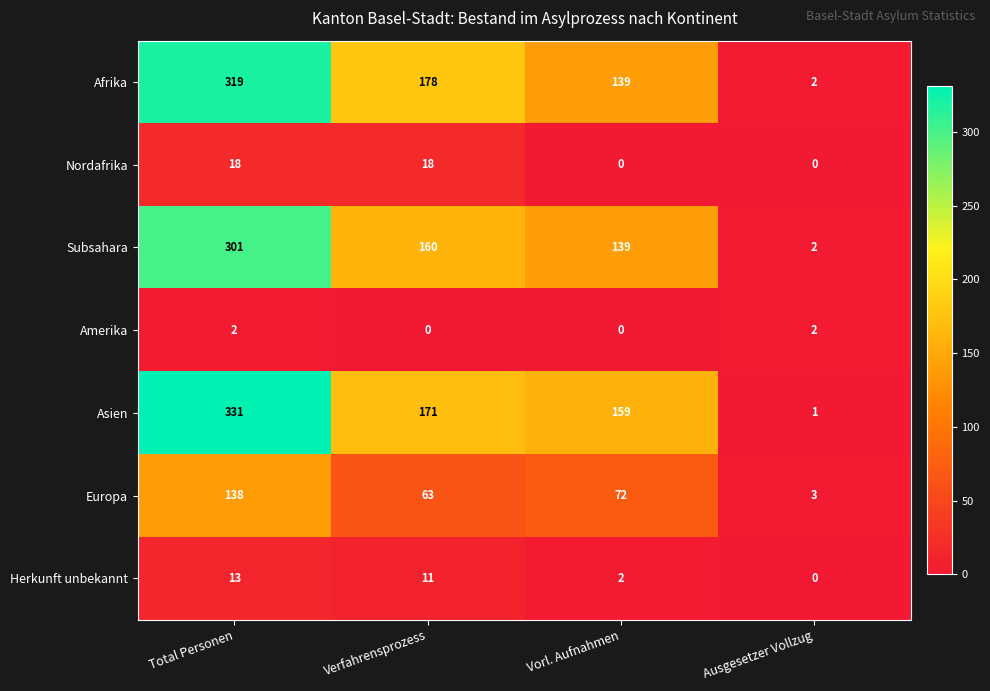

At how many categories does at least one series exceed 76?

3